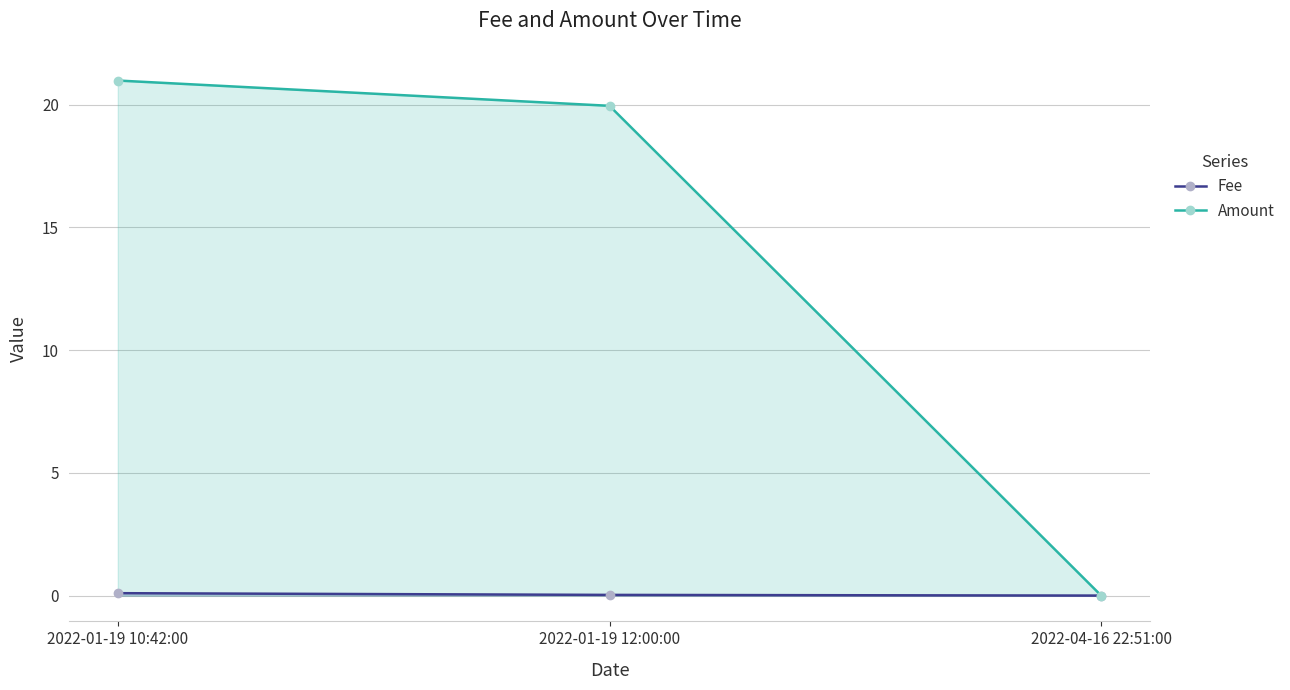

The value of Fee at 2022-01-19 10:42:00 is 0.2. True or false?

False